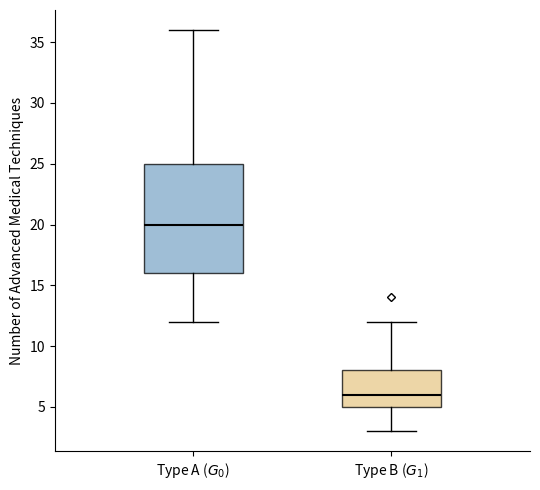

Reading left to right, read every box against the y-axis: the position of its median line, the range the box covers, and the ends of its whiskers. The values are not printed on the chart, so give them approximately, as read against the axis.

Type A ($G_0$): median 20, box 16 to 25, whiskers 12 to 36
Type B ($G_1$): median 6, box 5 to 8, whiskers 3 to 12